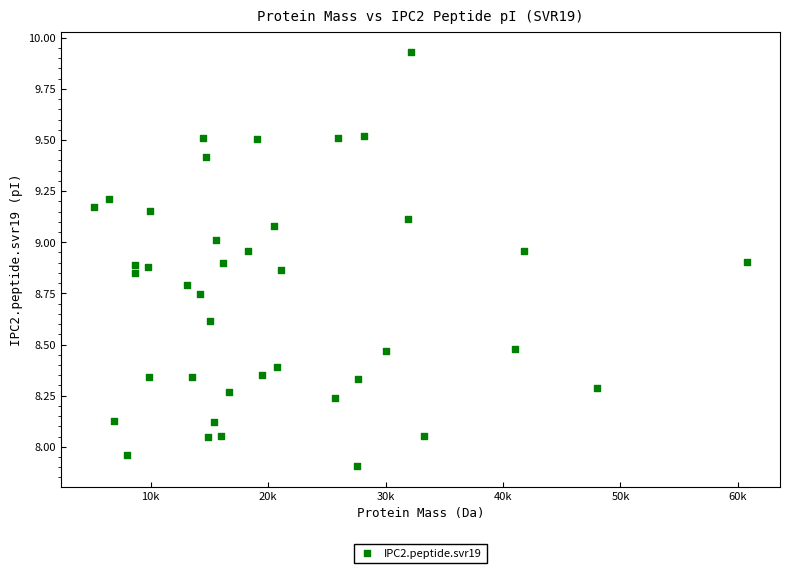

What is the range of Y values (max minus min)?

2.0